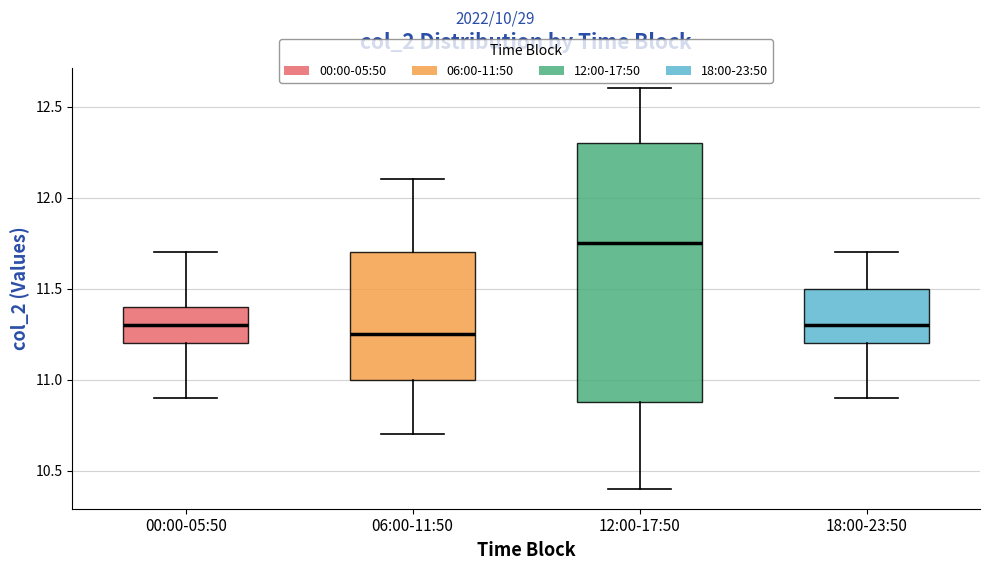

Comparing the boxes themselves (not the whiskers), which one is the tallest?

12:00-17:50